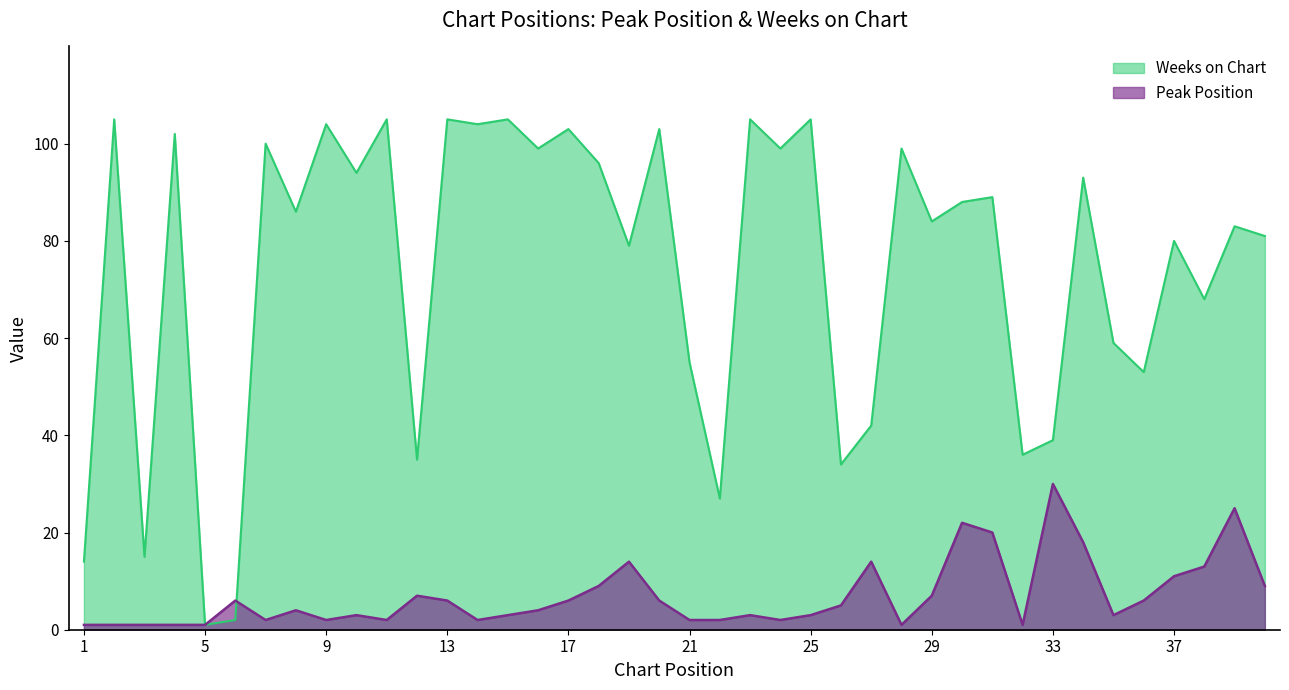

How many intersections are there between Weeks on Chart and Peak Position?

1